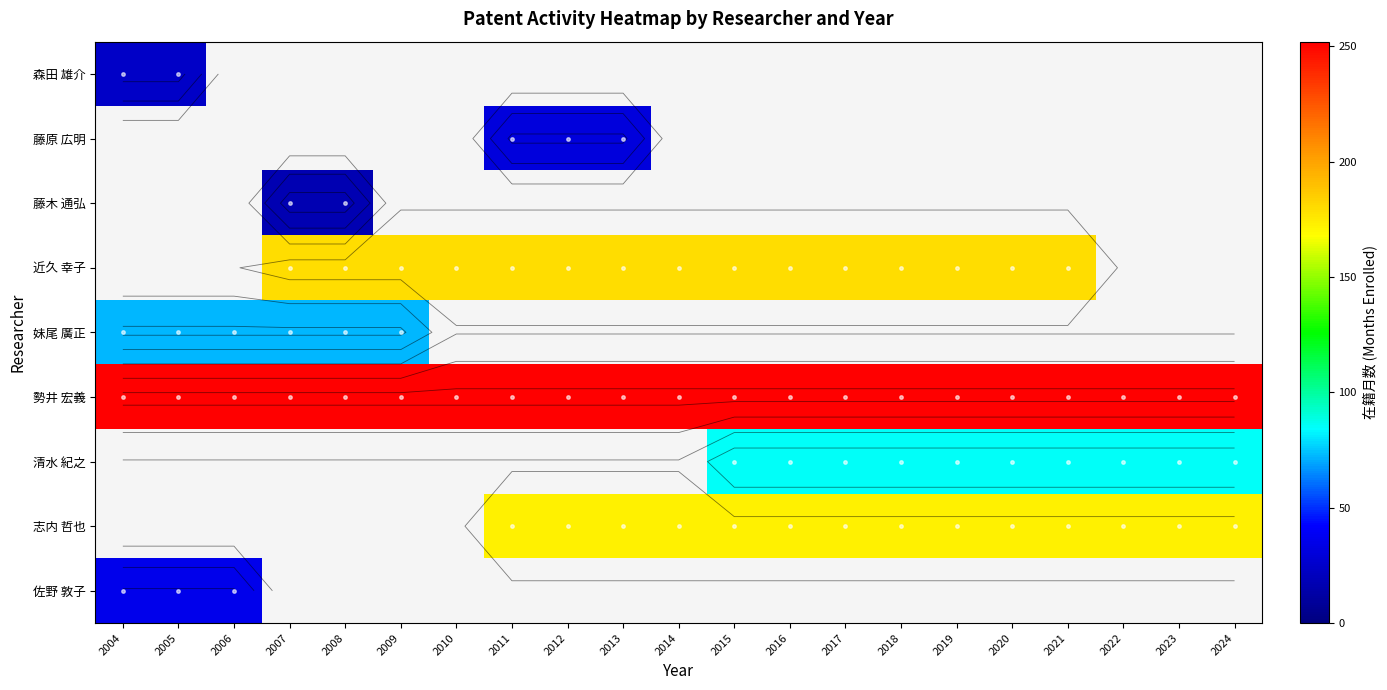

How many data points does each series have?

21